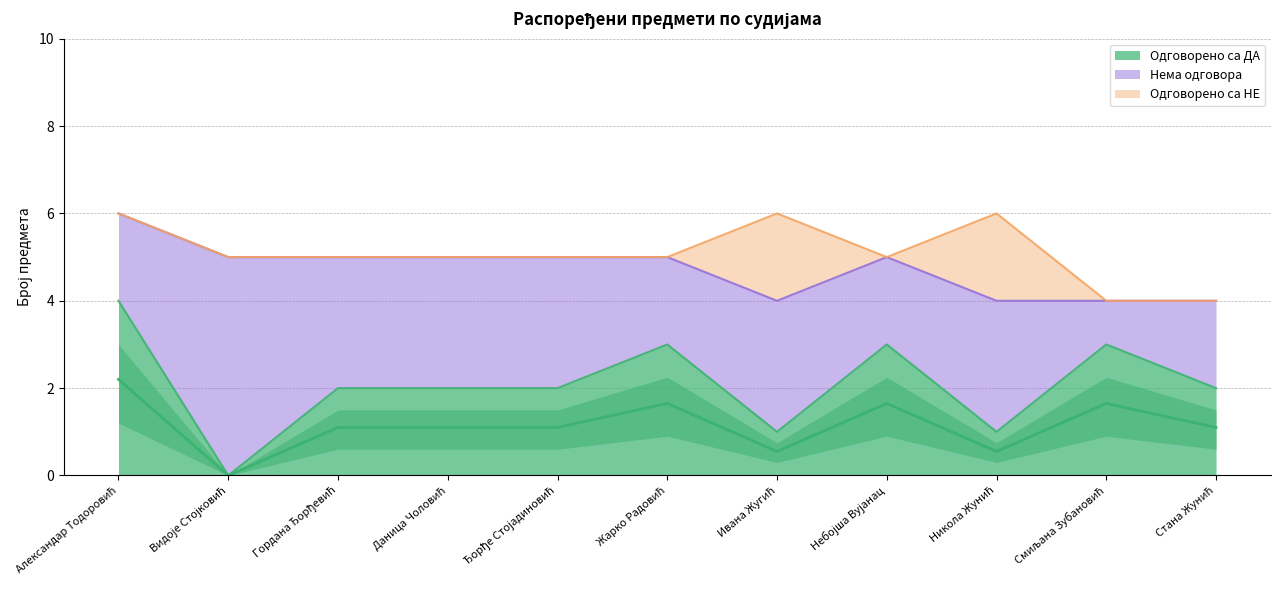

Between Александар Тодоровић and Ивана Жугић, which is larger?

Александар Тодоровић